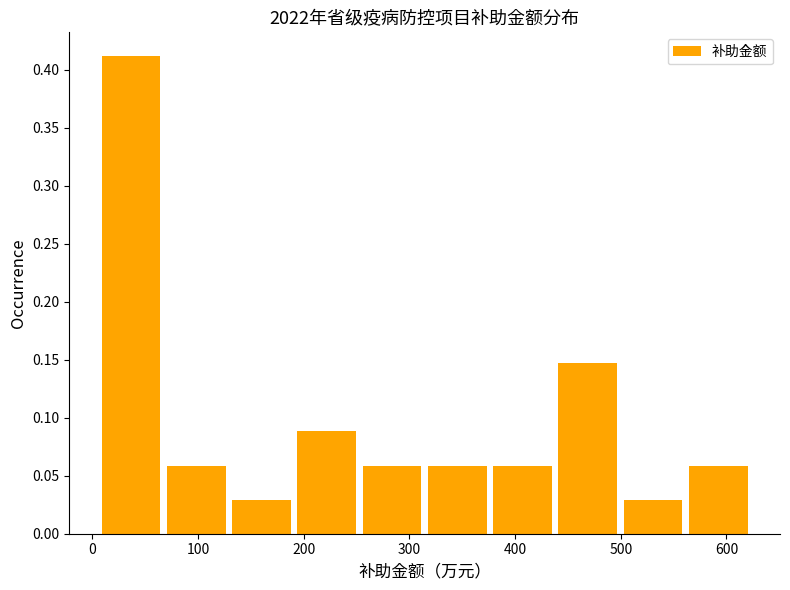

Over which range of the x-axis is the bar tallest?

10 to 70